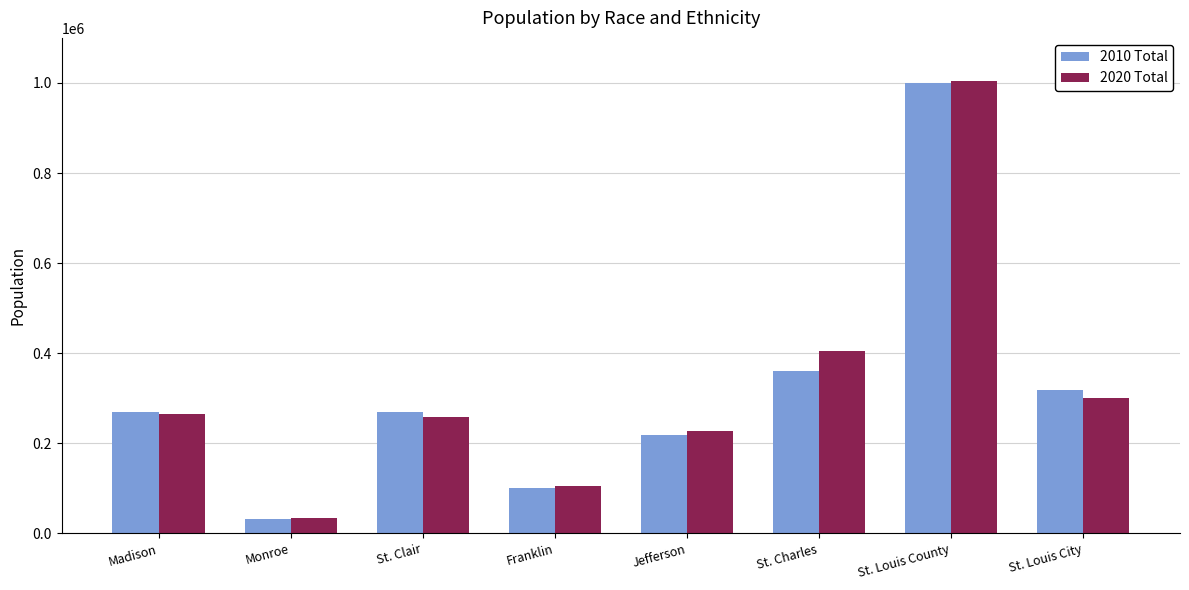

What is the difference between the highest and lowest values at Madison?

3423